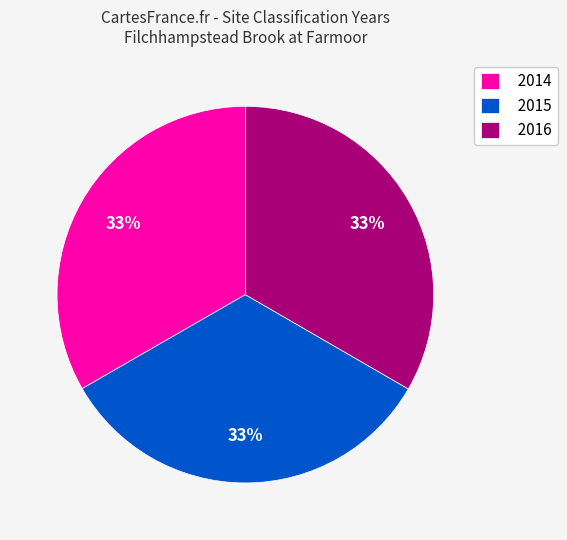

What is the ratio of the value at 2014 to the value at 2016?

1.0